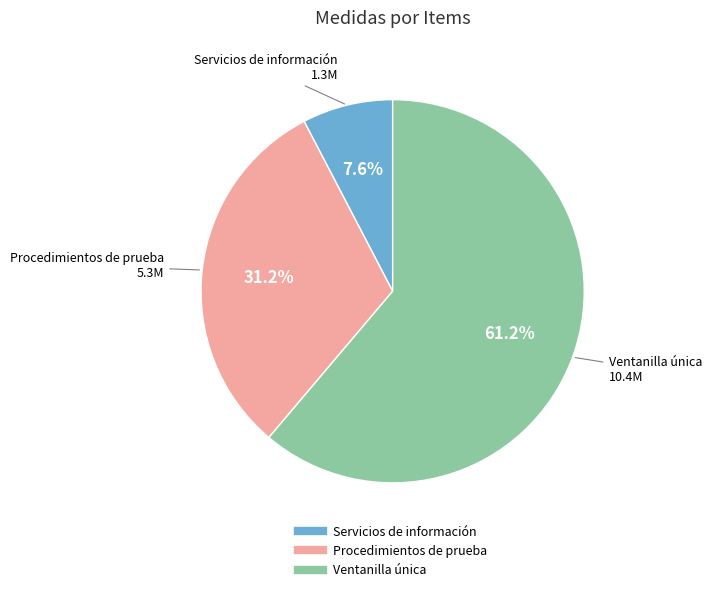

Does any single category account for the majority?

Yes